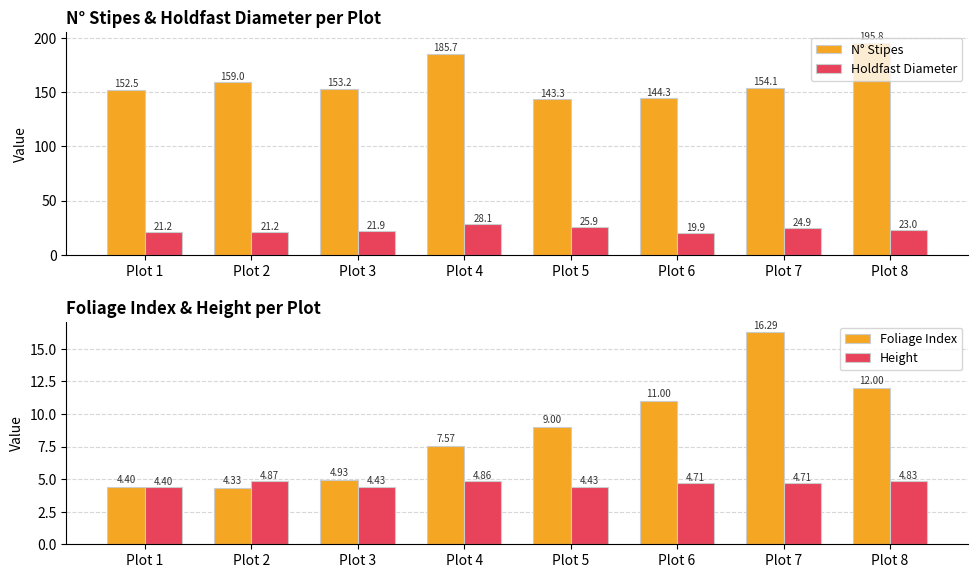

What is the difference between the maximum and second lowest values in the N° Stipes series?

51.5